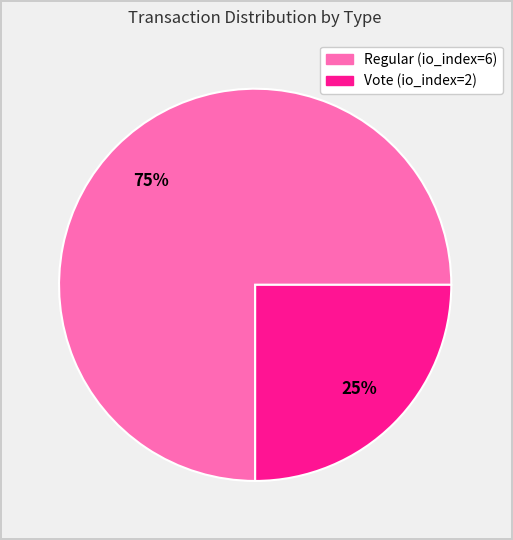

What is the largest slice in the pie chart?

Regular (io_index=6)